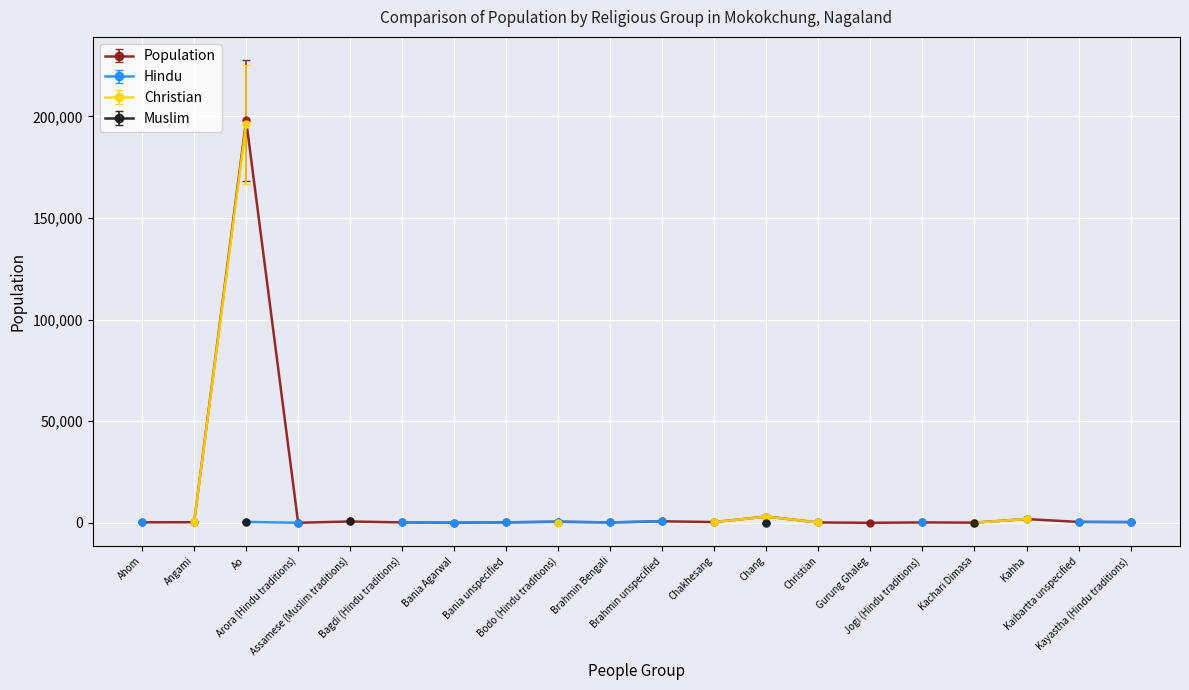

True or false: Population has more than 0 interior local peaks.

True